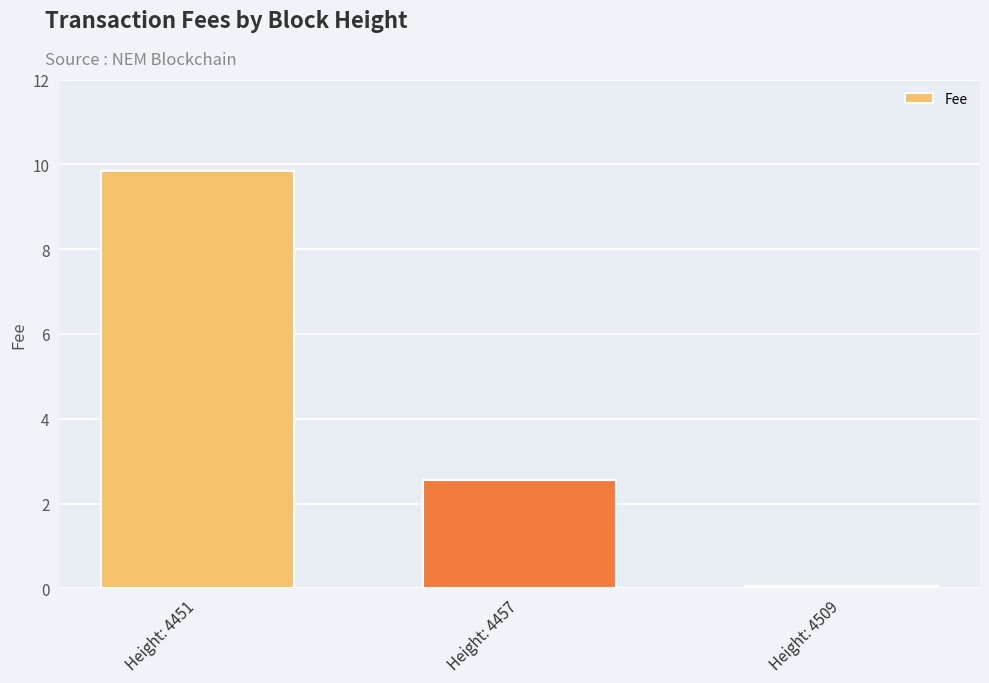

Where does the data first go above 2?

Height: 4451